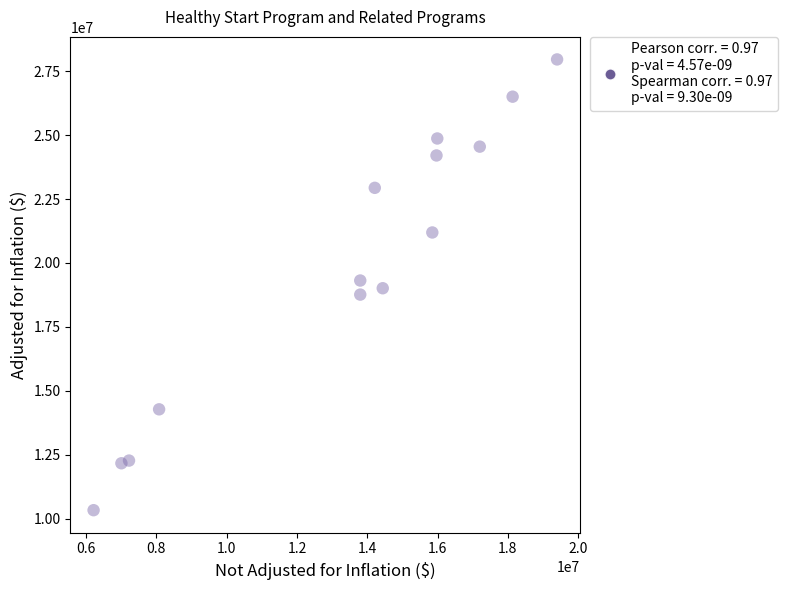

What is the range of X values (max minus min)?

13186468